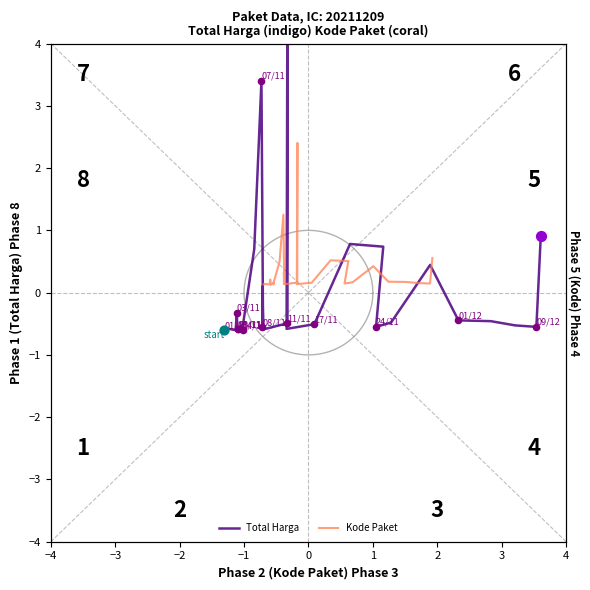

What is the total value across all series at −1?

-0.1